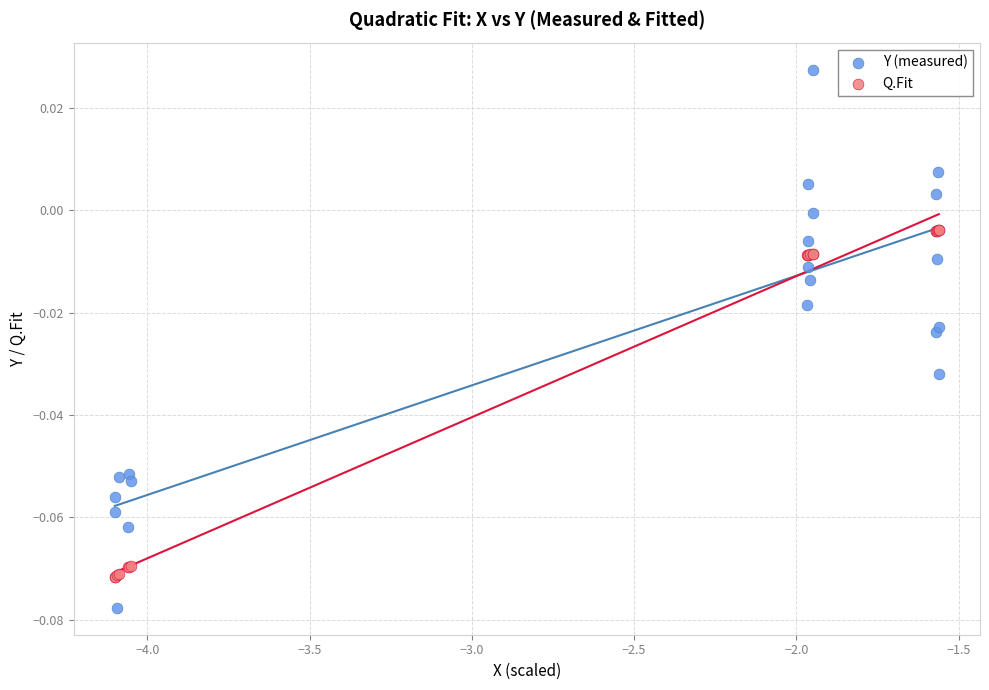

Which series has the widest spread of Y values?

Y (measured)